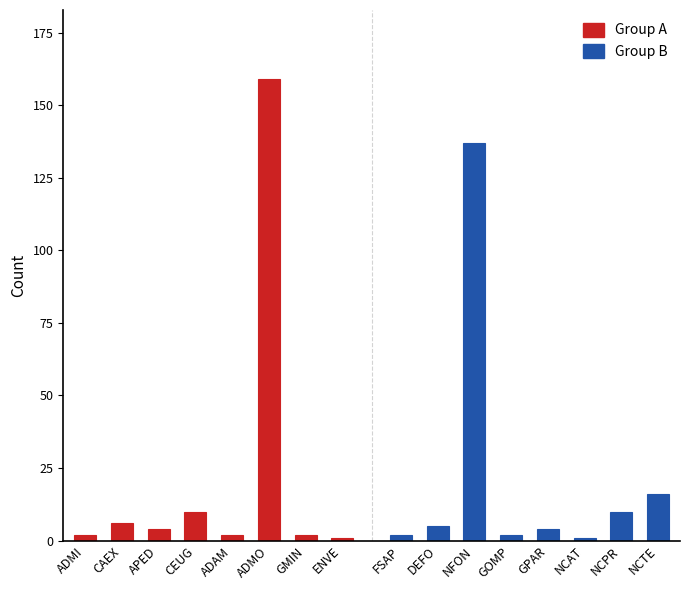

Rank the series by their maximum value, from highest to lowest.

Group A, Group B